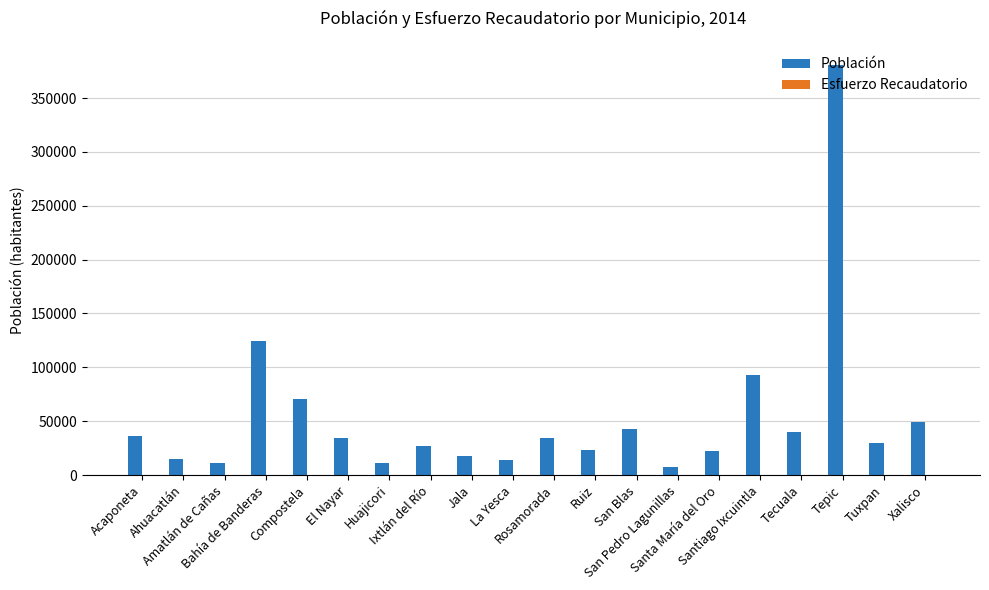

Reading left to right, transcribe all the data shown in this chart.

Población: Acaponeta=36572.0	Ahuacatlán=15229.0	Amatlán de Cañas=11188.0	Bahía de Banderas=124205.0	Compostela=70399.0	El Nayar=34300.0	Huajicori=11400.0	Ixtlán del Río=27273.0	Jala=17698.0	La Yesca=13600.0	Rosamorada=34393.0	Ruiz=23469.0	San Blas=43120.0	San Pedro Lagunillas=7510.0	Santa María del Oro=22412.0	Santiago Ixcuintla=93074.0	Tecuala=39756.0	Tepic=380249.0	Tuxpan=30030.0	Xalisco=49102.0
Esfuerzo Recaudatorio: Acaponeta=1.7	Ahuacatlán=0.7	Amatlán de Cañas=0.6	Bahía de Banderas=34.7	Compostela=6.7	El Nayar=0.0	Huajicori=0.0	Ixtlán del Río=1.6	Jala=0.6	La Yesca=0.1	Rosamorada=0.4	Ruiz=1.1	San Blas=0.8	San Pedro Lagunillas=0.2	Santa María del Oro=0.4	Santiago Ixcuintla=2.2	Tecuala=2.1	Tepic=41.0	Tuxpan=0.3	Xalisco=4.8